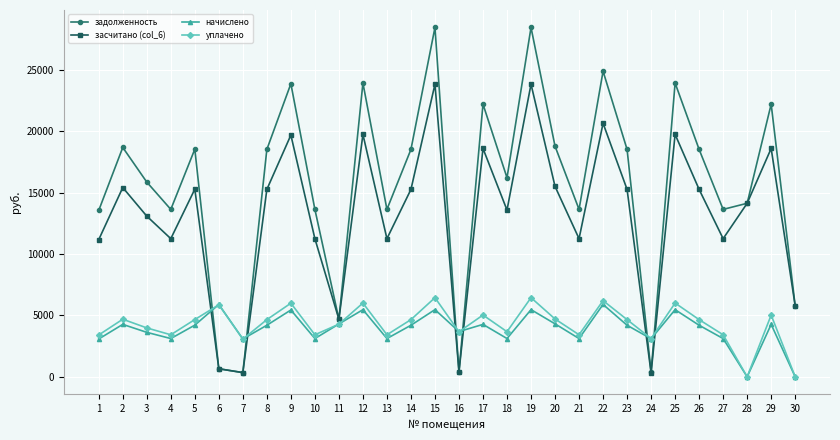

How many data points in уплачено are less than 4660?

14